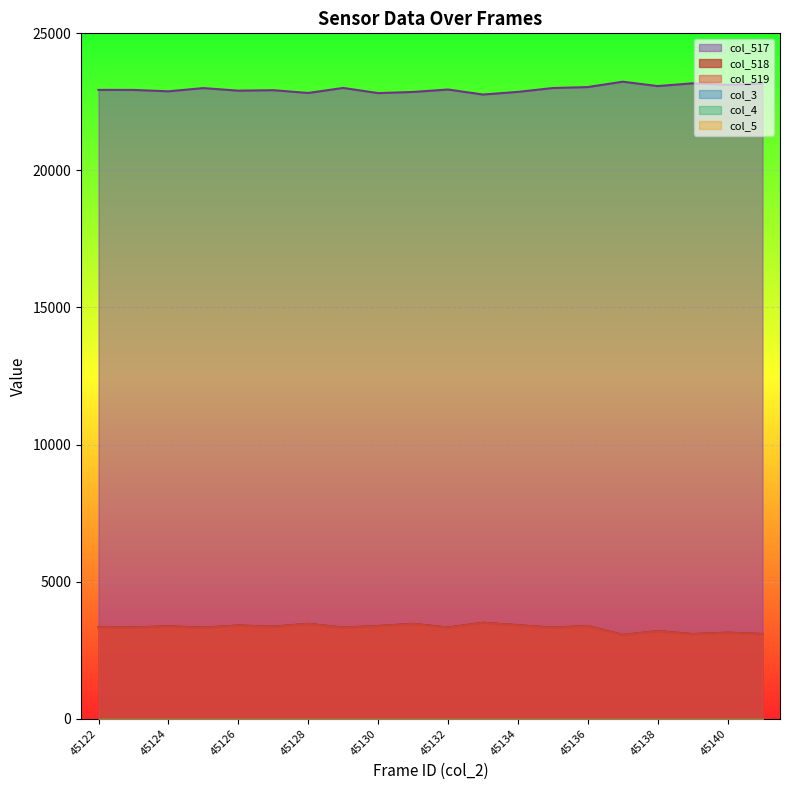

Reading right to left, extract all data points from this chart.

col_518: 45141=3090	45140=3137	45139=3086	45138=3195	45137=3055	45136=3384	45135=3321	45134=3411	45133=3499	45132=3326	45131=3460	45130=3381	45129=3324	45128=3461	45127=3356	45126=3400	45125=3321	45124=3370	45123=3330	45122=3341
col_519: 45141=3090	45140=3137	45139=3086	45138=3195	45137=3053	45136=3384	45135=3320	45134=3411	45133=3499	45132=3325	45131=3458	45130=3380	45129=3324	45128=3461	45127=3356	45126=3399	45125=3320	45124=3367	45123=3329	45122=3341
col_517: 45141=23163	45140=23124	45139=23177	45138=23076	45137=23236	45136=23040	45135=23005	45134=22864	45133=22768	45132=22951	45131=22862	45130=22820	45129=23008	45128=22825	45127=22926	45126=22909	45125=23003	45124=22885	45123=22936	45122=22937